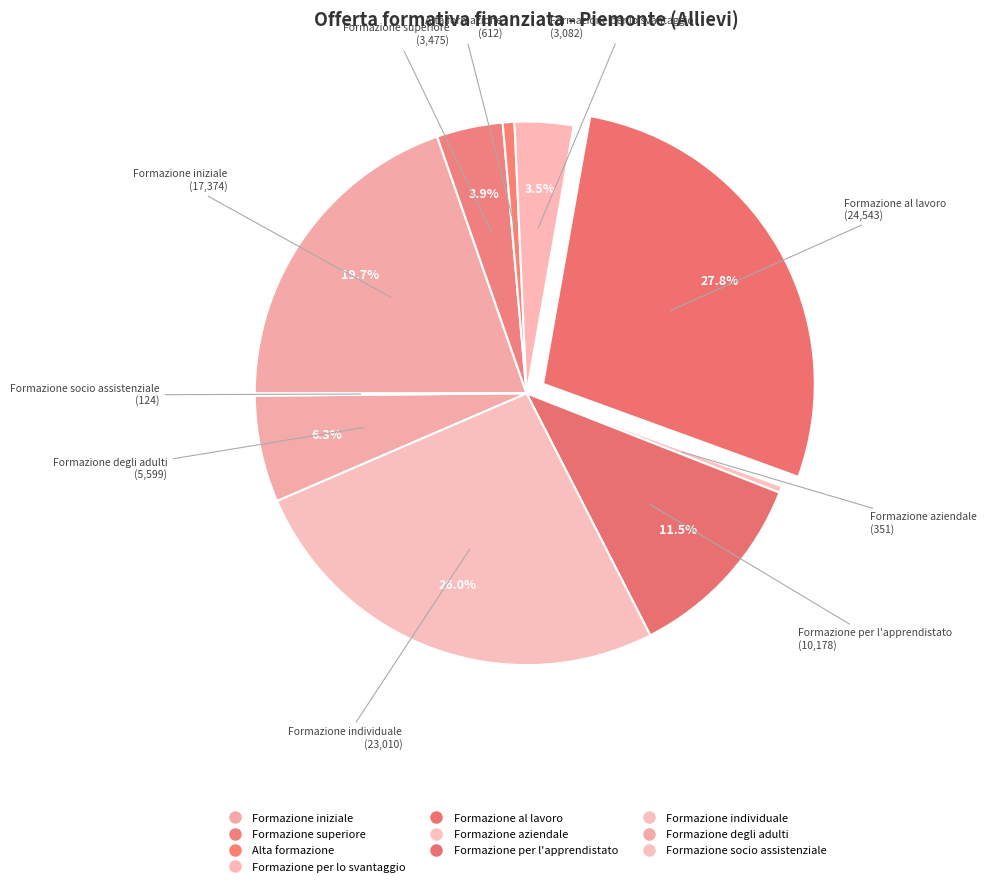

Which has a higher value, Formazione superiore or Formazione al lavoro?

Formazione al lavoro